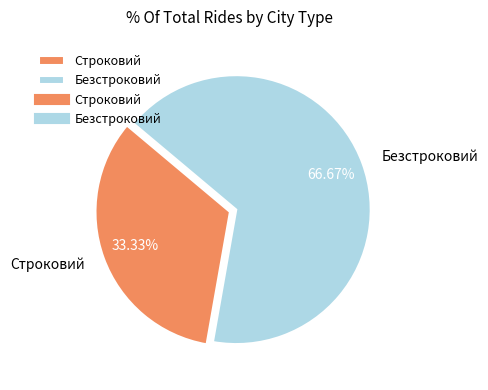

How many segments does this pie chart have?

2